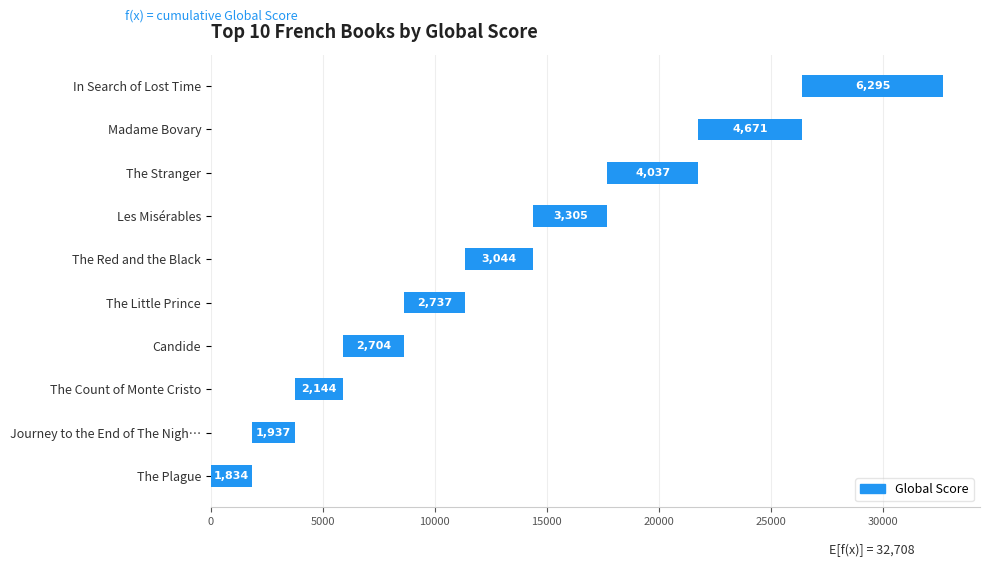

What is the change in value from Candide to Madame Bovary?

+1967